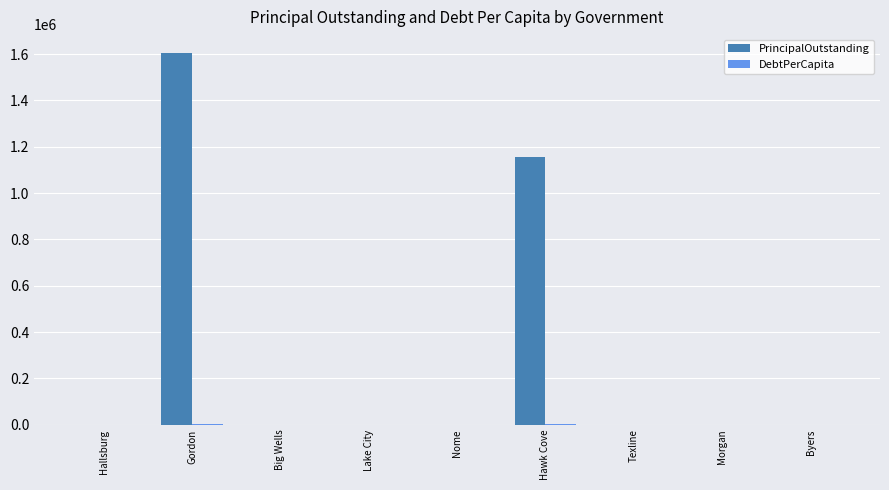

What is the sum of all PrincipalOutstanding values?

2761000.0